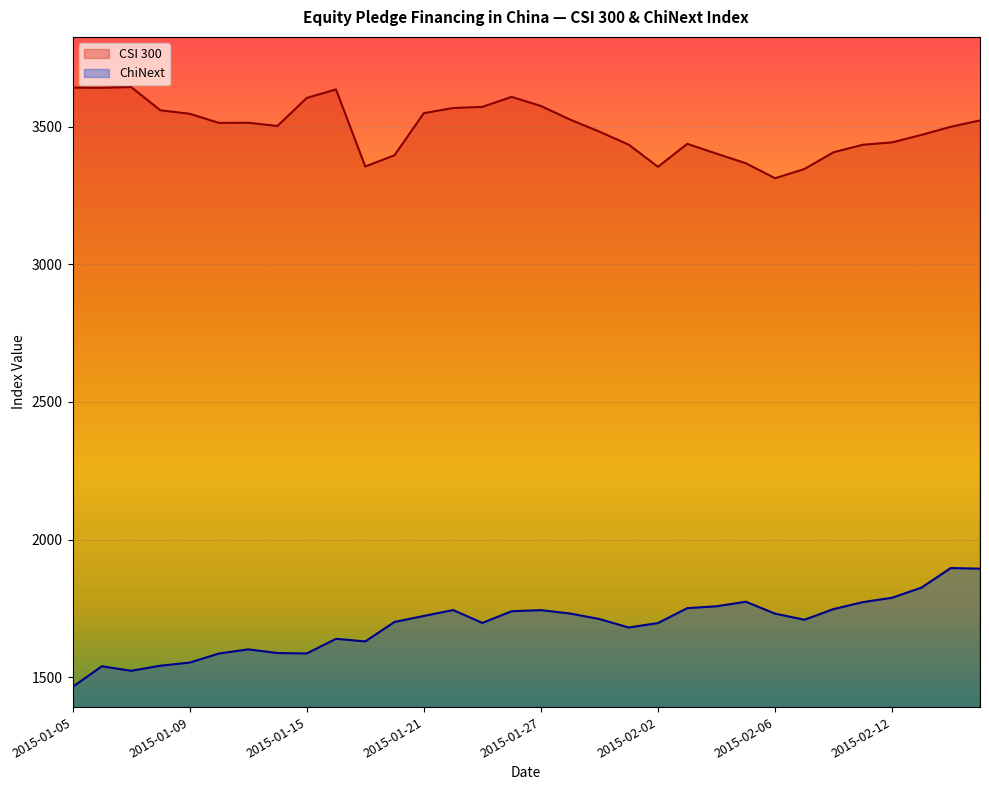

What is the label of the 6th point from the right?

2015-02-10